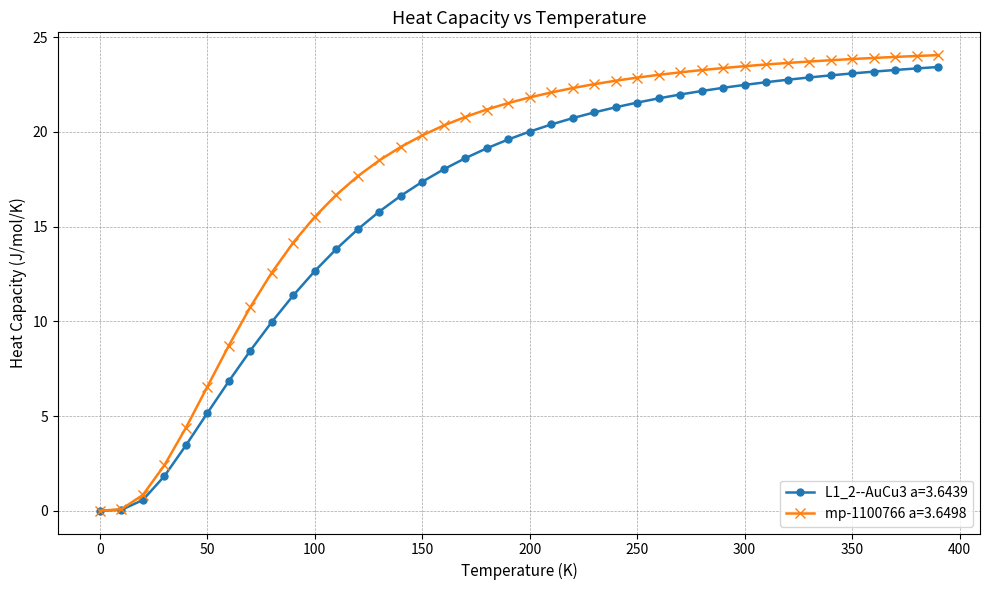

Which series has the widest spread of values?

mp-1100766 a=3.6498